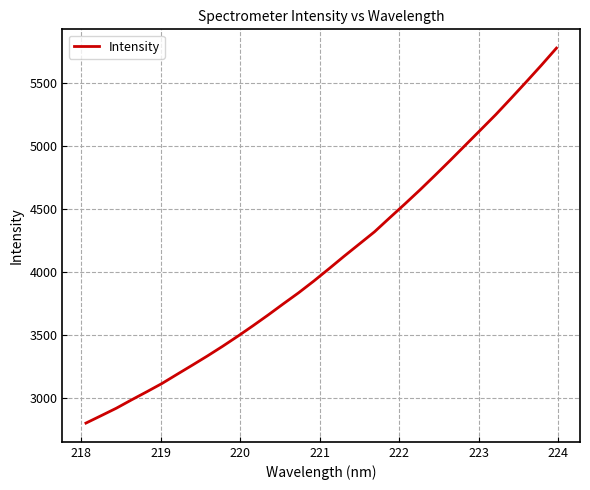

What is the difference between the maximum and minimum values?

2976.3